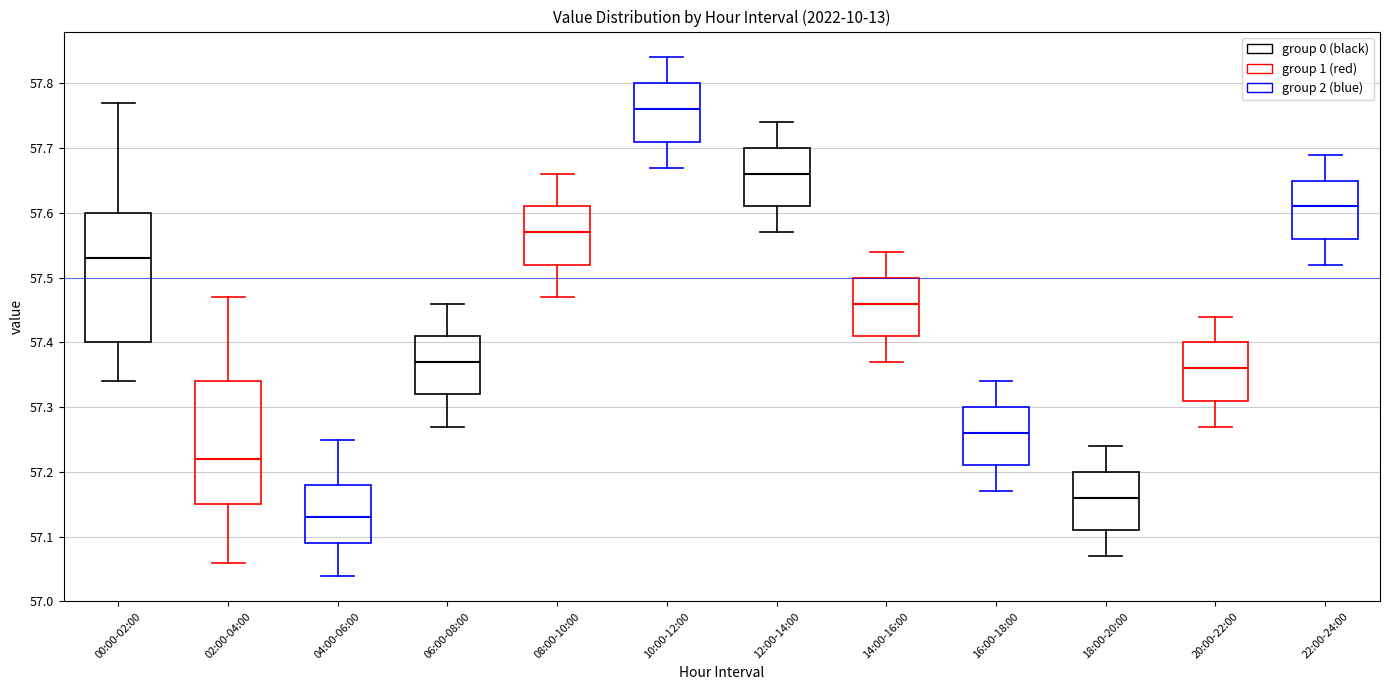

Reading left to right, read every box against the y-axis: the position of its median line, the range the box covers, and the ends of its whiskers. The values are not printed on the chart, so give them approximately, as read against the axis.

00:00-02:00: median 57.53, box 57.40 to 57.60, whiskers 57.34 to 57.77
02:00-04:00: median 57.22, box 57.15 to 57.34, whiskers 57.06 to 57.47
04:00-06:00: median 57.13, box 57.09 to 57.18, whiskers 57.04 to 57.25
06:00-08:00: median 57.37, box 57.32 to 57.41, whiskers 57.27 to 57.46
08:00-10:00: median 57.57, box 57.52 to 57.61, whiskers 57.47 to 57.66
10:00-12:00: median 57.76, box 57.71 to 57.80, whiskers 57.67 to 57.84
12:00-14:00: median 57.66, box 57.61 to 57.70, whiskers 57.57 to 57.74
14:00-16:00: median 57.46, box 57.41 to 57.50, whiskers 57.37 to 57.54
16:00-18:00: median 57.26, box 57.21 to 57.30, whiskers 57.17 to 57.34
18:00-20:00: median 57.16, box 57.11 to 57.20, whiskers 57.07 to 57.24
20:00-22:00: median 57.36, box 57.31 to 57.40, whiskers 57.27 to 57.44
22:00-24:00: median 57.61, box 57.56 to 57.65, whiskers 57.52 to 57.69